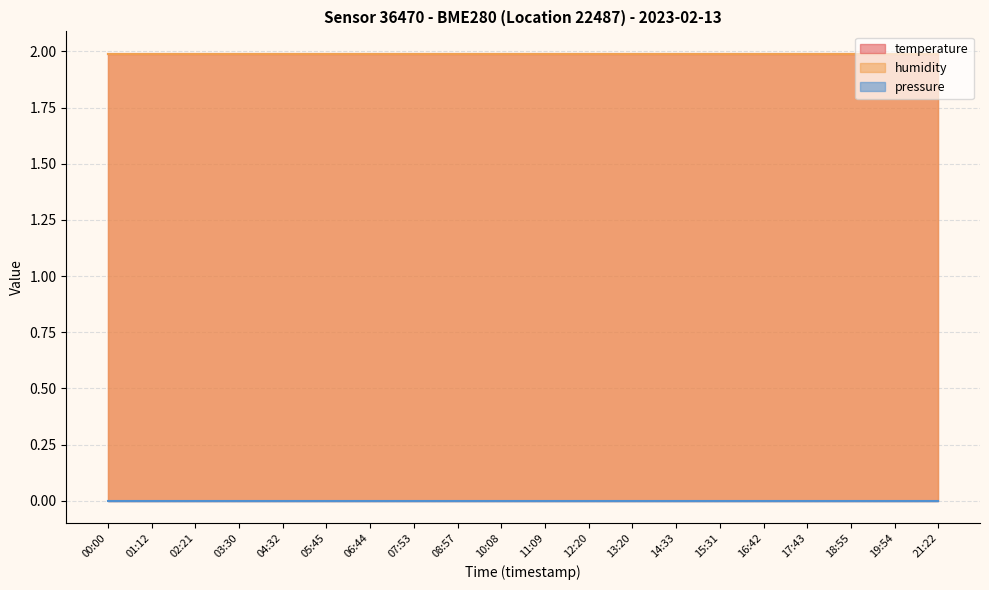

The temperature series shows 2.0 at 15:31. True or false?

True